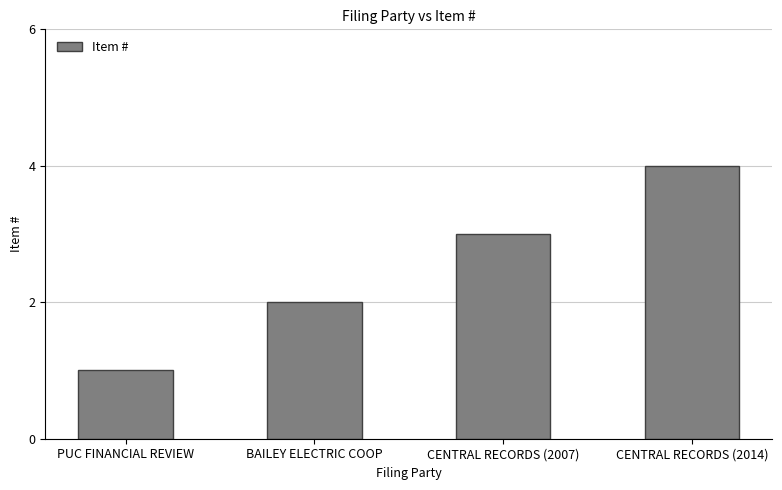

Reading left to right, extract all data points from this chart.

1	2	3	4